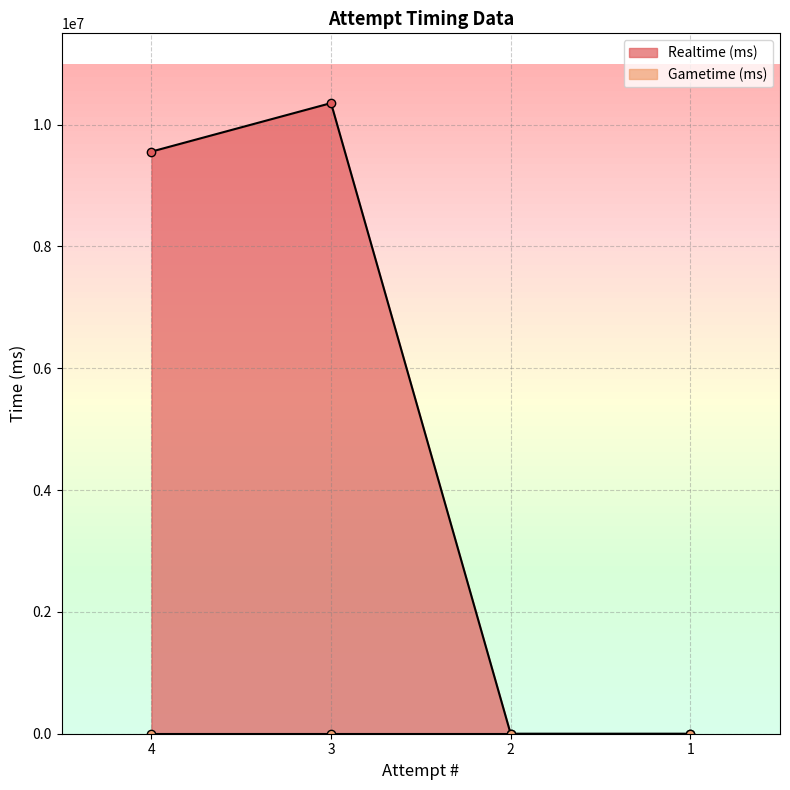

List the labels in order of value, smallest first.

2, 1, 4, 3